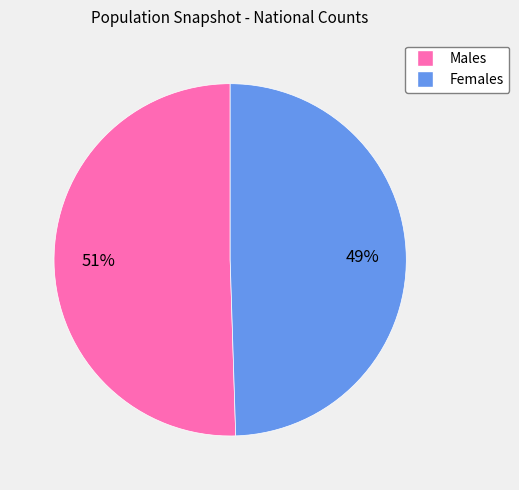

How many segments does this pie chart have?

2